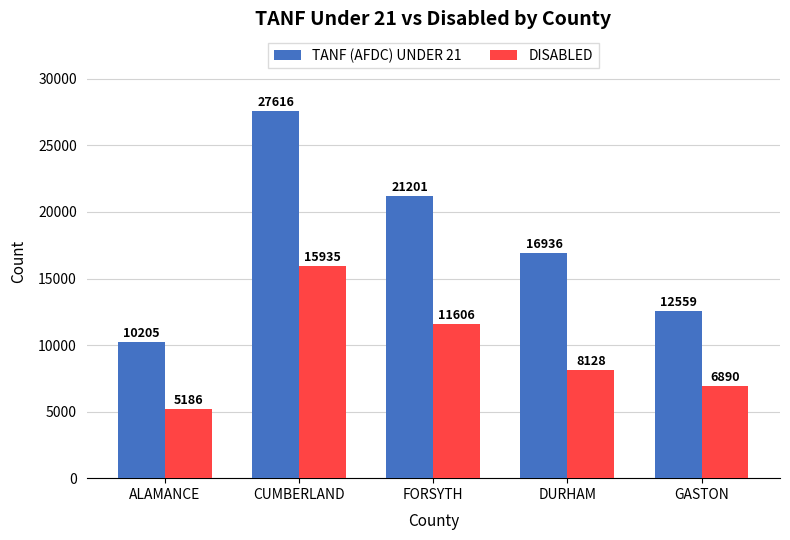

Reading right to left, list all the values displayed in this chart.

TANF (AFDC) UNDER 21: GASTON=12559	DURHAM=16936	FORSYTH=21201	CUMBERLAND=27616	ALAMANCE=10205
DISABLED: GASTON=6890	DURHAM=8128	FORSYTH=11606	CUMBERLAND=15935	ALAMANCE=5186